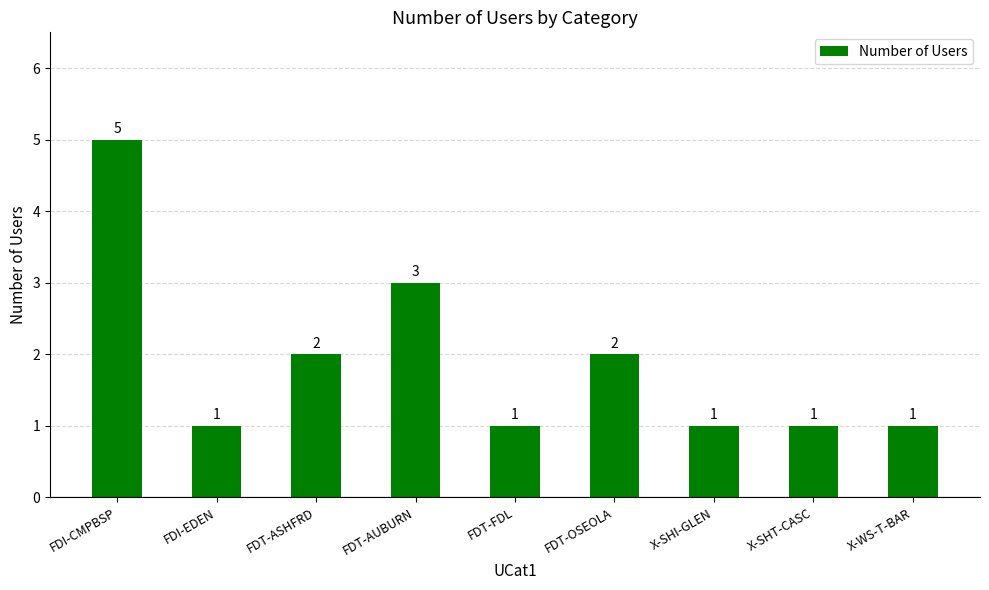

Where is the data nearest to the value 3?

FDT-AUBURN